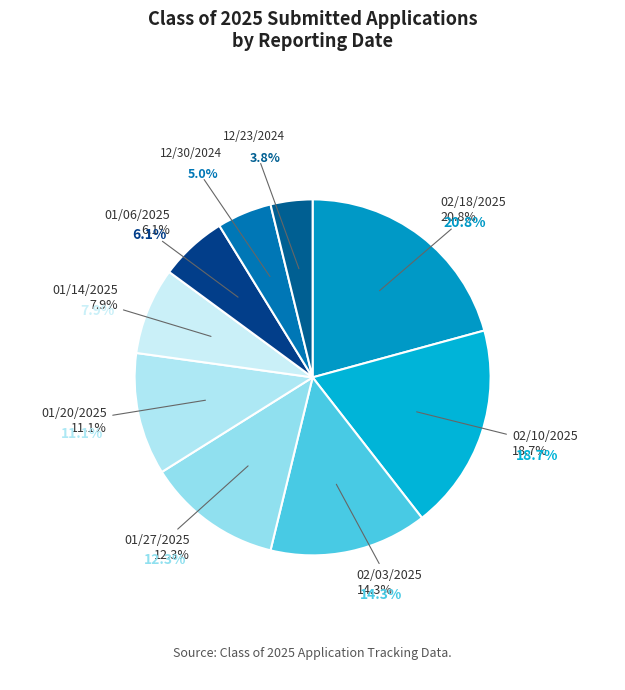

What is the total percentage of 12/23/2024 and 01/14/2025?

11.7%